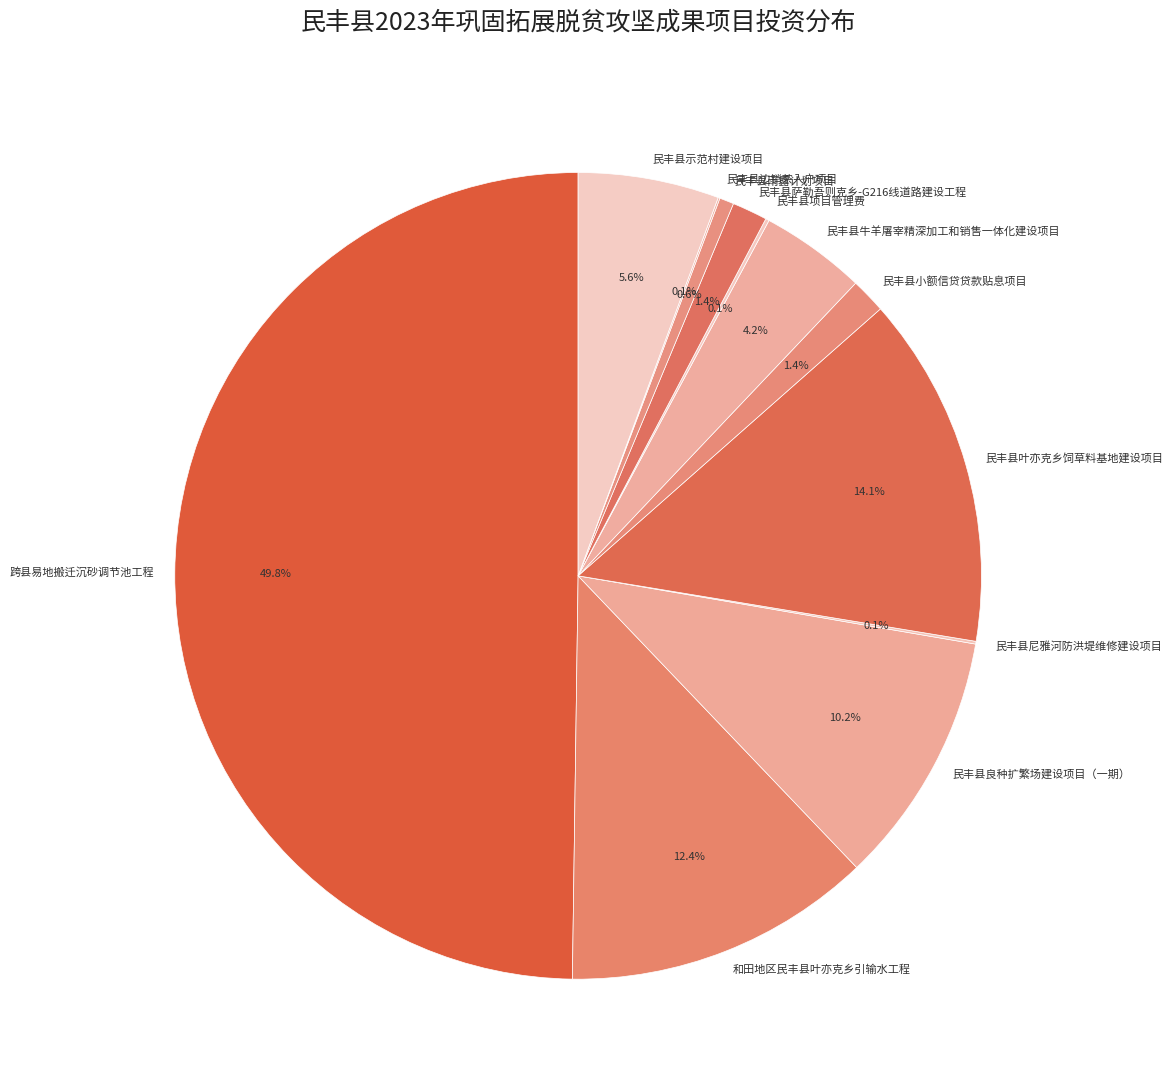

Is it true that 民丰县良种扩繁场建设项目（一期） is 1% of the pie?

False